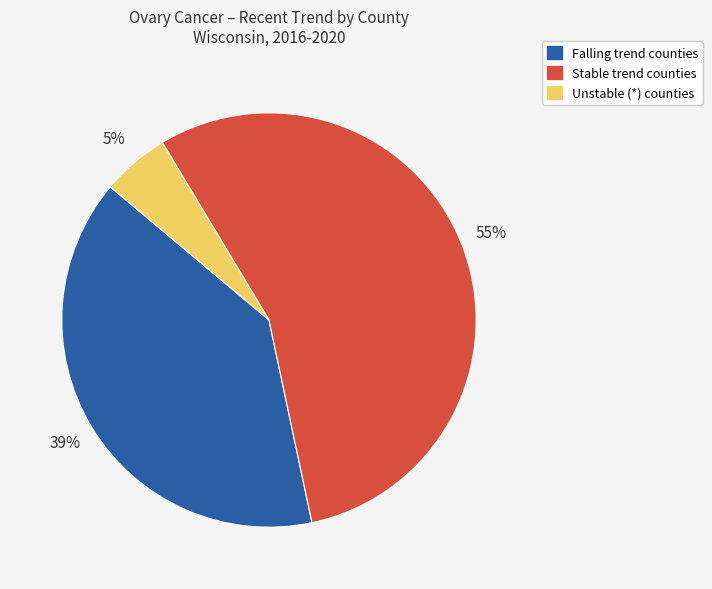

Which has a higher value, Stable trend counties or Unstable (*) counties?

Stable trend counties